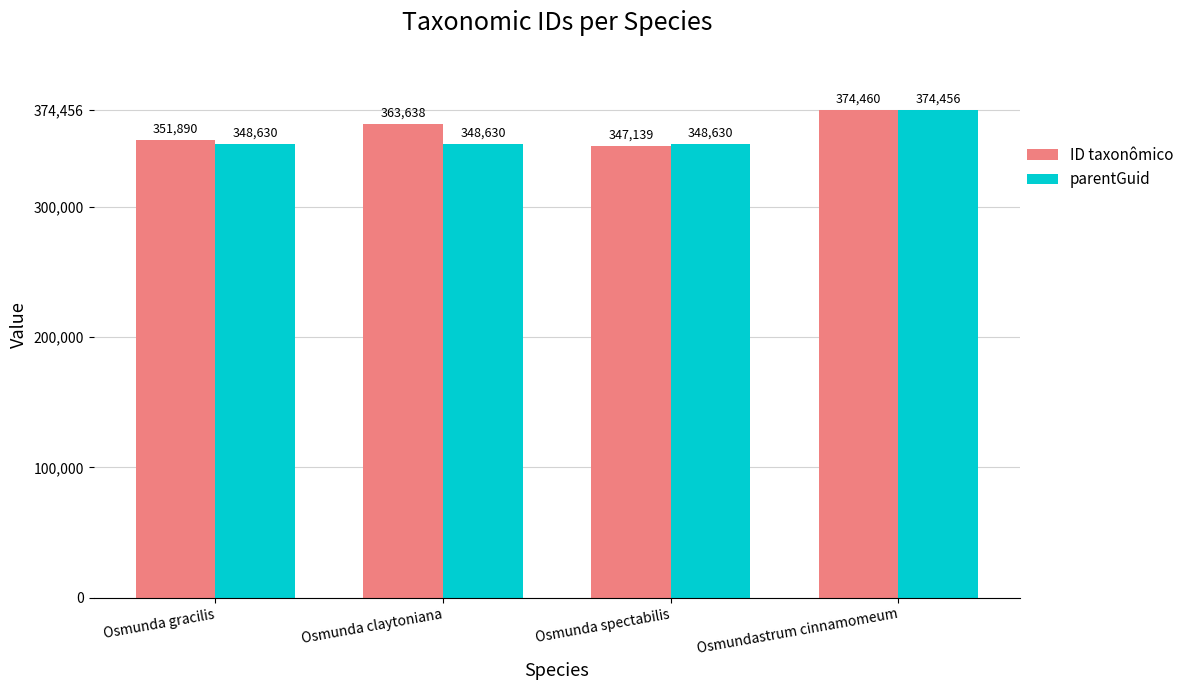

Read the ID taxonômico value at Osmunda claytoniana.

363638